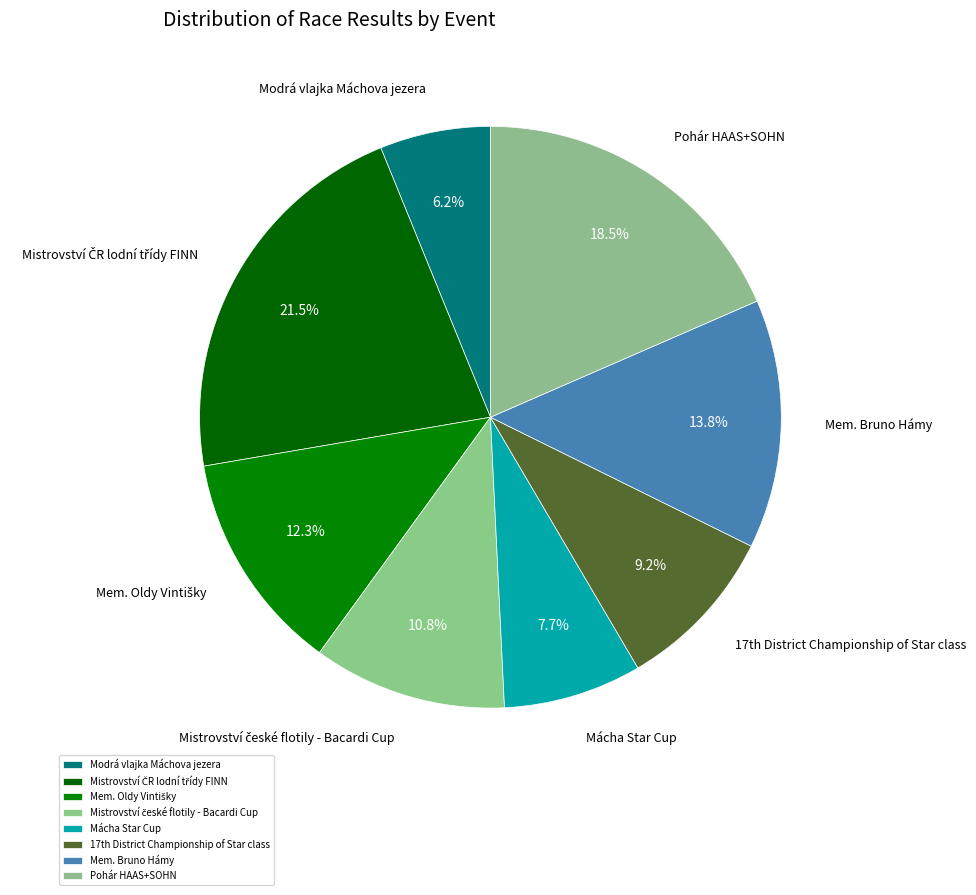

What is the largest slice in the pie chart?

Mistrovství ČR lodní třídy FINN